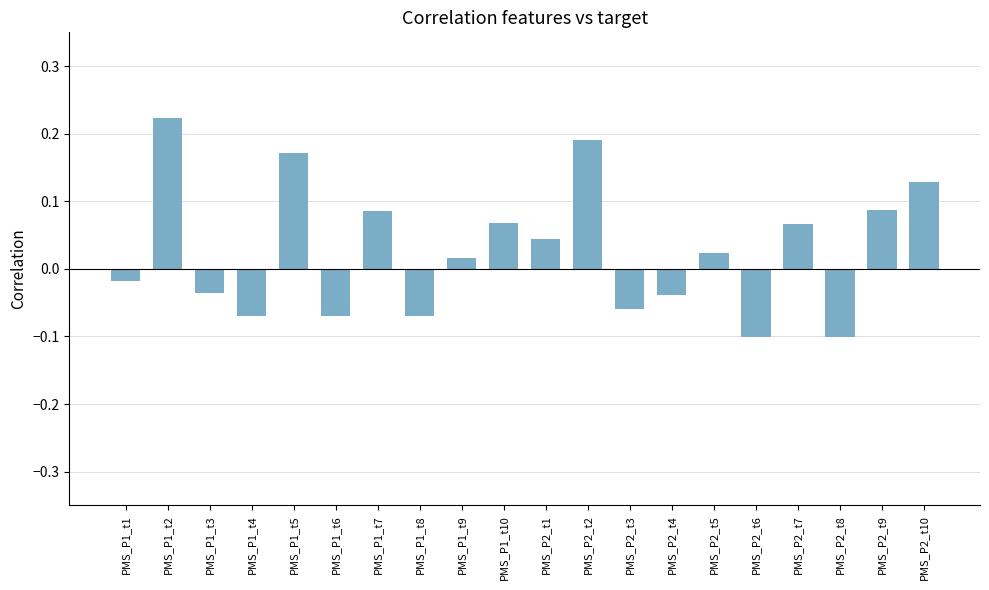

The value at PMS_P1_t4 is -0.1. True or false?

True